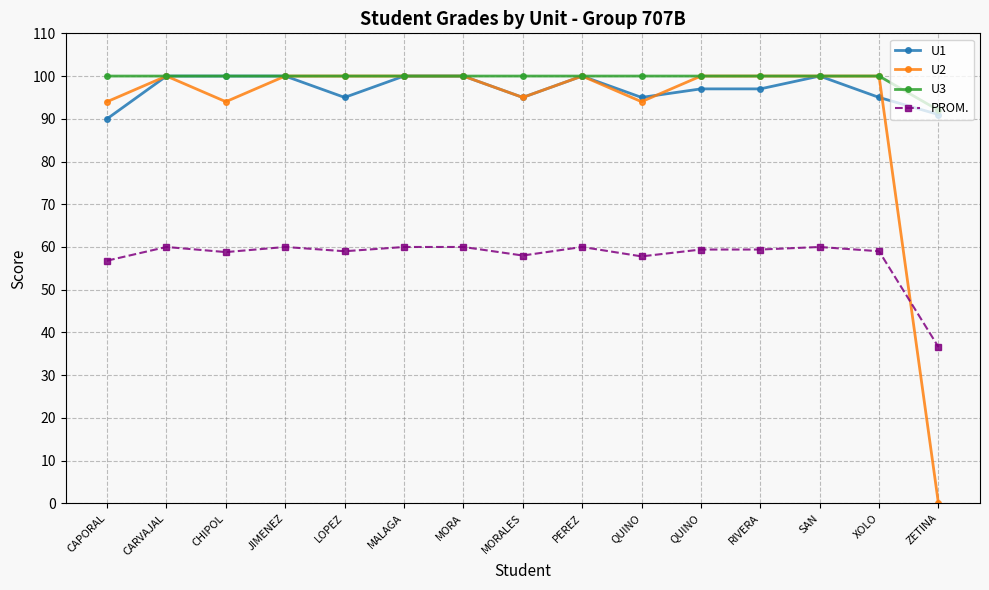

Is this an area chart (filled region under the line)?

No